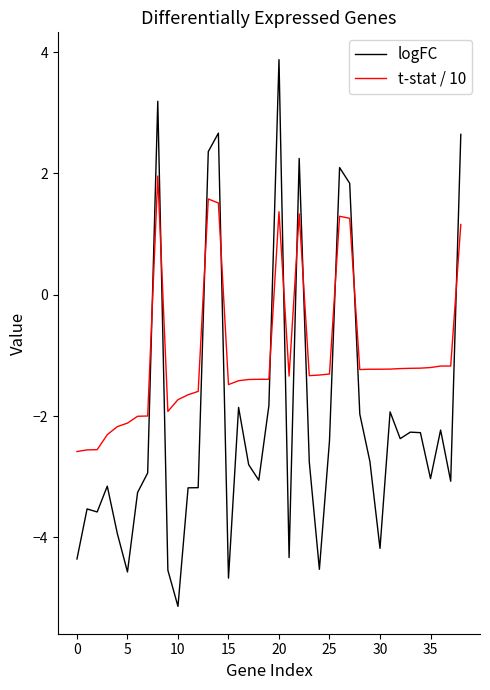

After their last crossing, which series has the higher values: logFC or t-stat / 10?

logFC